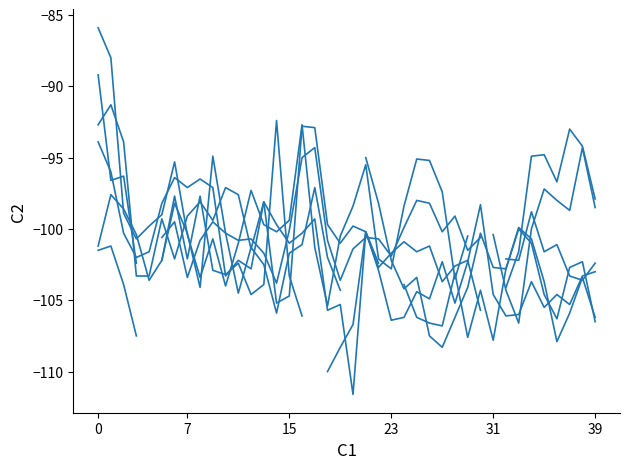

The value of col_10 at 8 is -103.4. True or false?

True